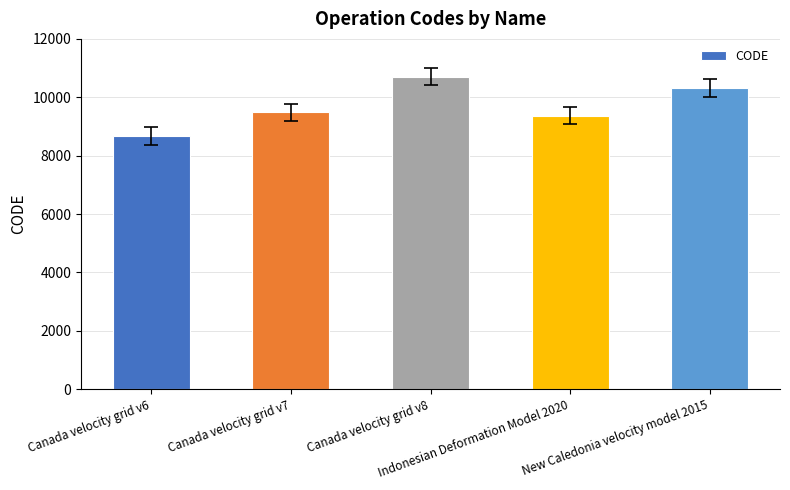

What is the minimum value shown in the chart?

8676